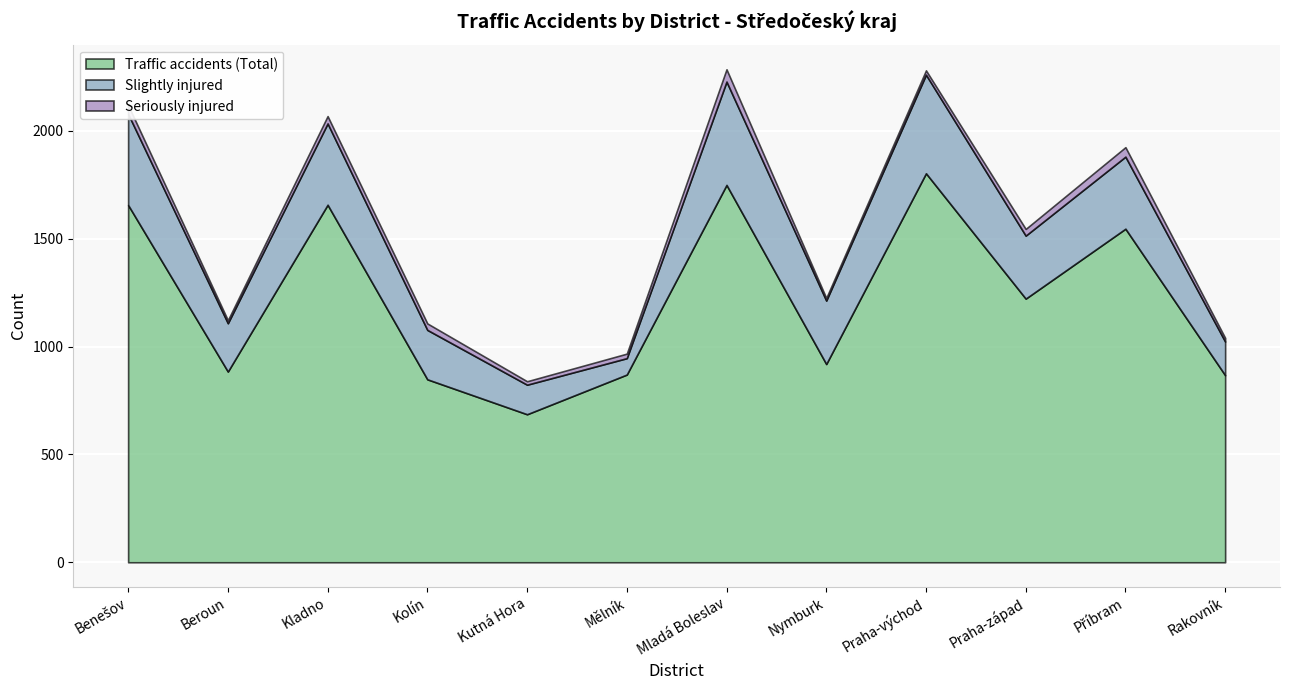

The Slightly injured series shows 89 at Kutná Hora. True or false?

False